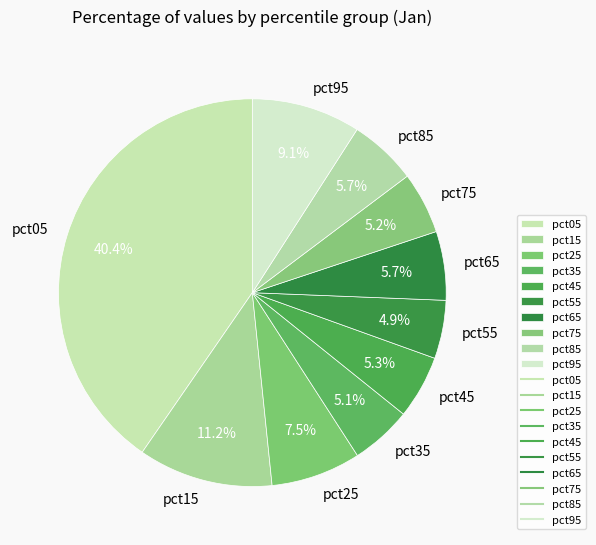

The pct75 slice represents 1% of the pie. True or false?

False